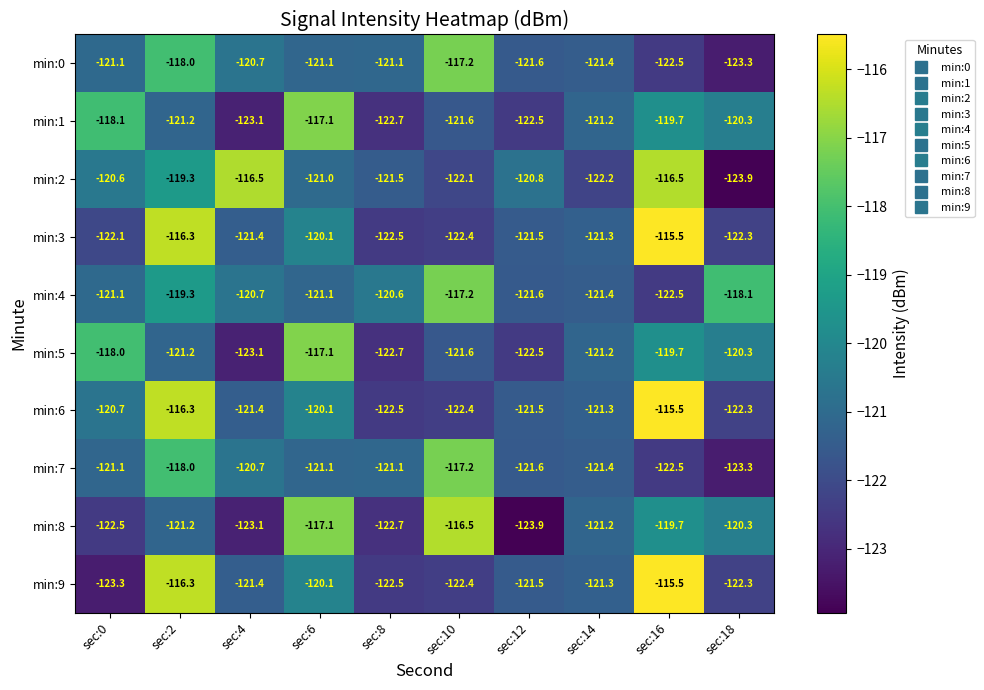

What is the total value across all series at sec:6?

-1195.9